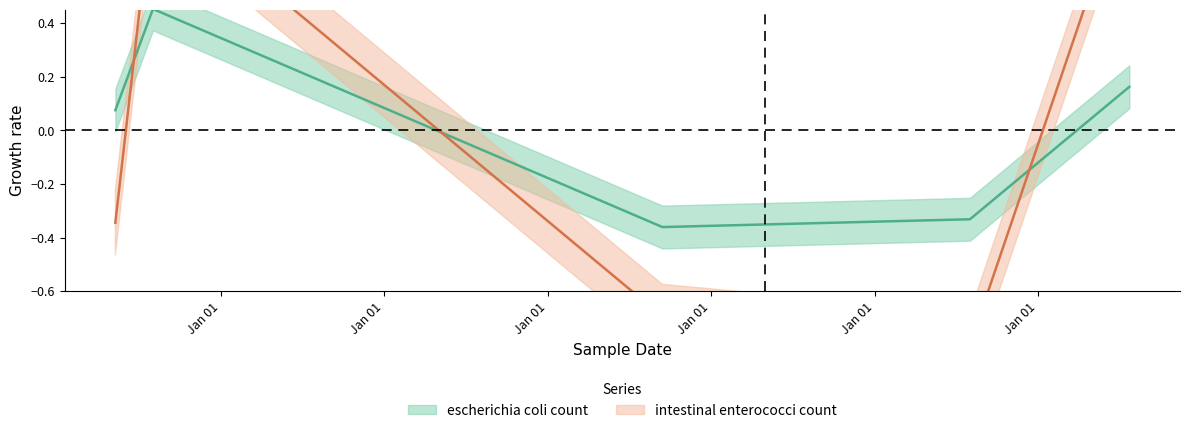

Is the value of escherichia coli count at Jan 01 greater than the value of intestinal enterococci count at Jan 01?

Yes